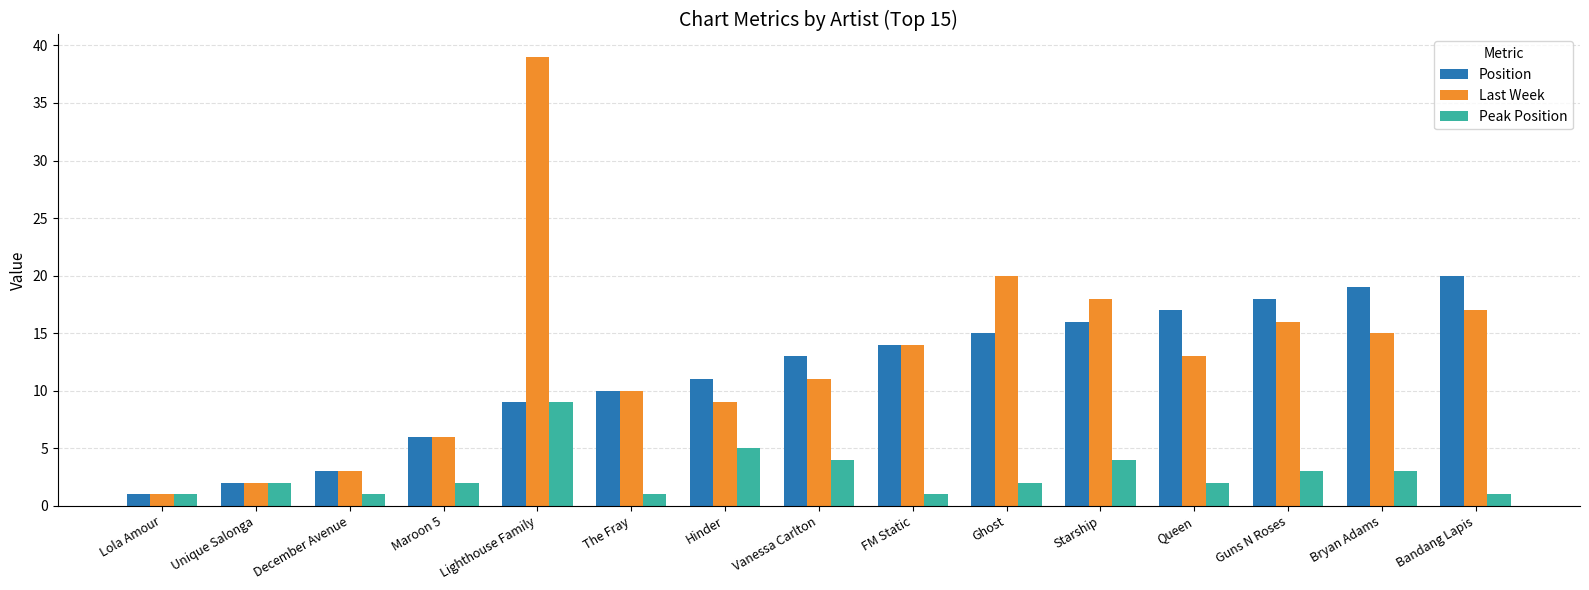

How many bars are there in each group?

3